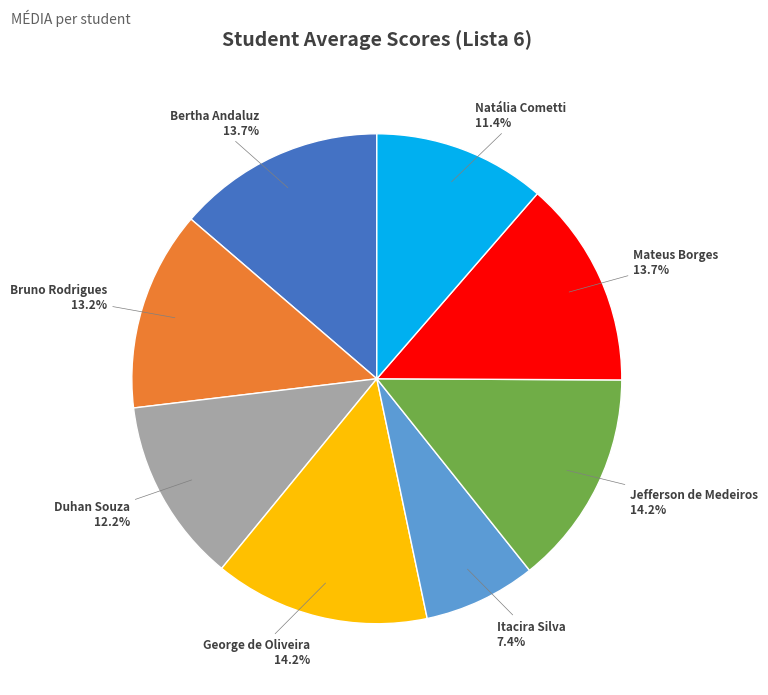

Does any single category account for the majority?

No